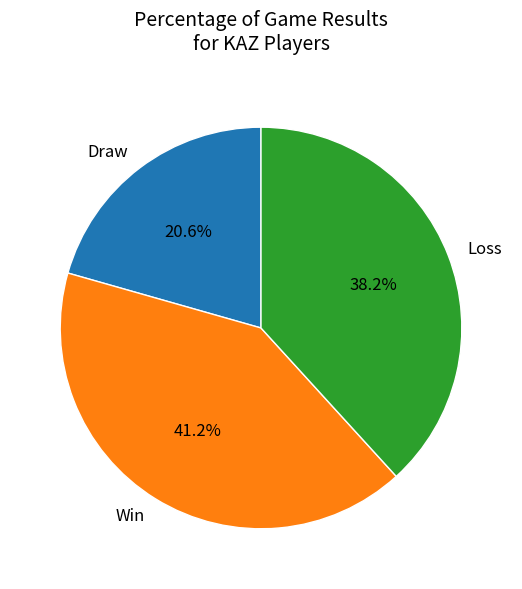

Between Draw and Loss, which is larger?

Loss